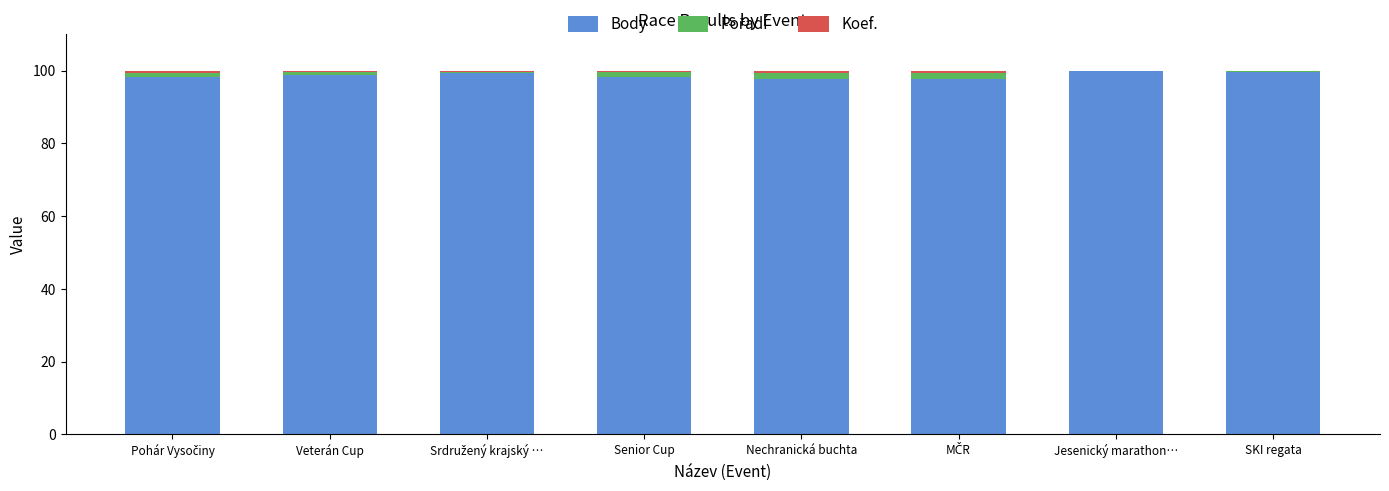

The Body series shows 41.8 at Veterán Cup. True or false?

False